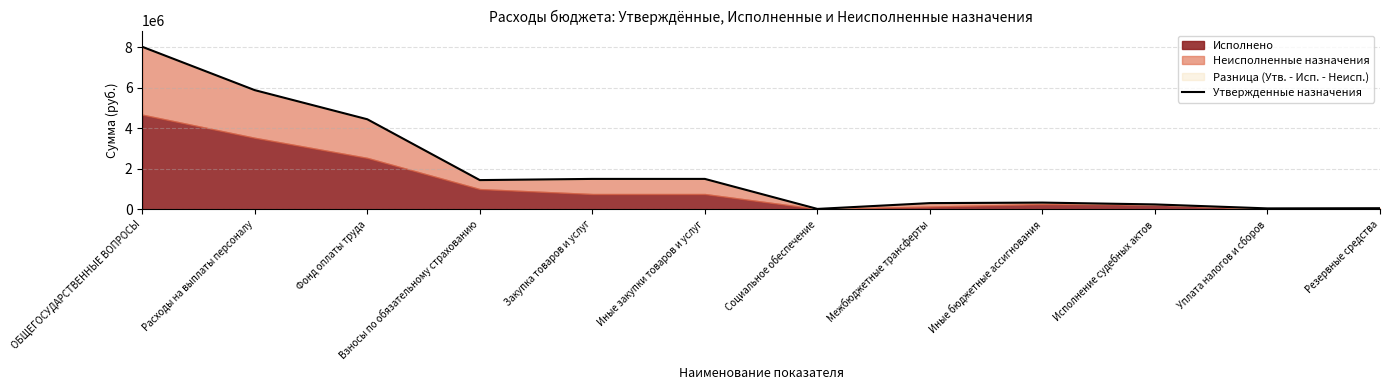

List the labels in order of value, smallest first.

Социальное обеспечение, Уплата налогов и сборов, Резервные средства, Исполнение судебных актов, Межбюджетные трансферты, Иные бюджетные ассигнования, Взносы по обязательному страхованию, Закупка товаров и услуг, Иные закупки товаров и услуг, Фонд оплаты труда, Расходы на выплаты персоналу, ОБЩЕГОСУДАРСТВЕННЫЕ ВОПРОСЫ